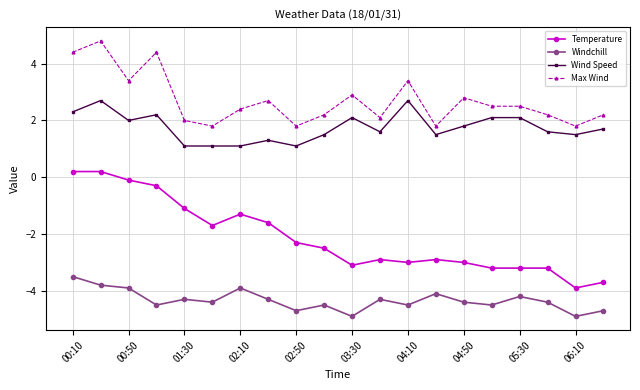

Rank the series by their maximum value, from highest to lowest.

Max Wind, Wind Speed, Temperature, Windchill